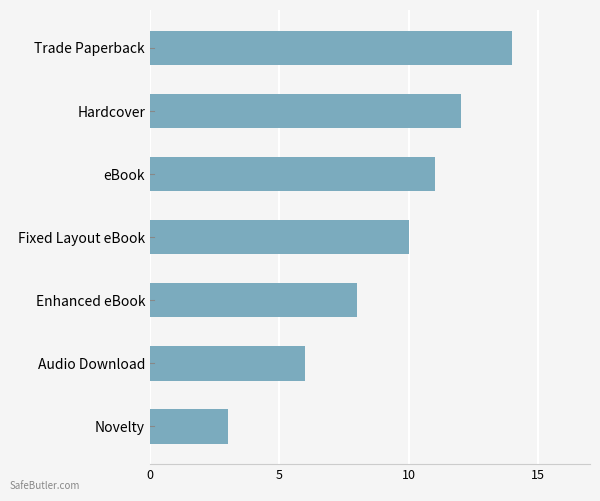

Is it true that the value at Enhanced eBook is 4?

False